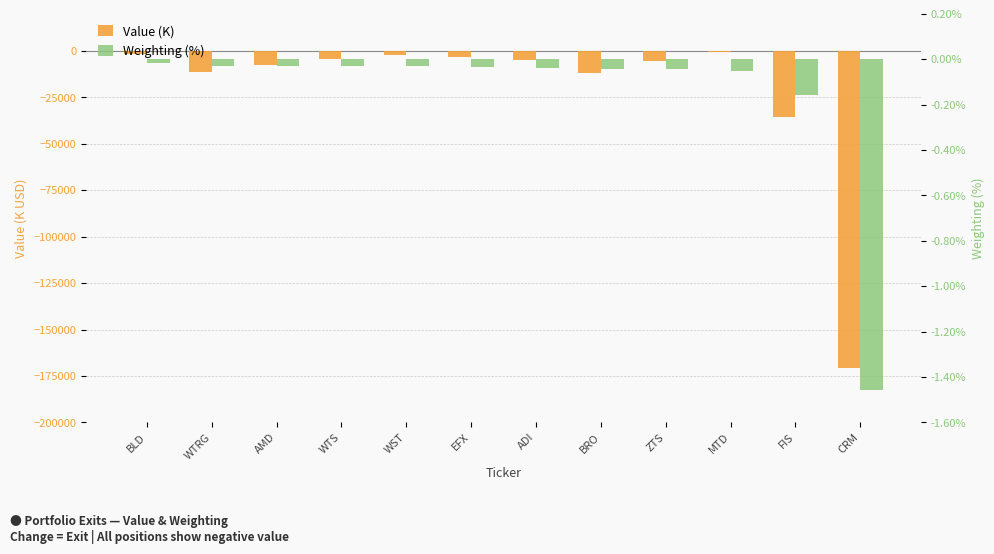

Which category has the highest value across all series?

BLD